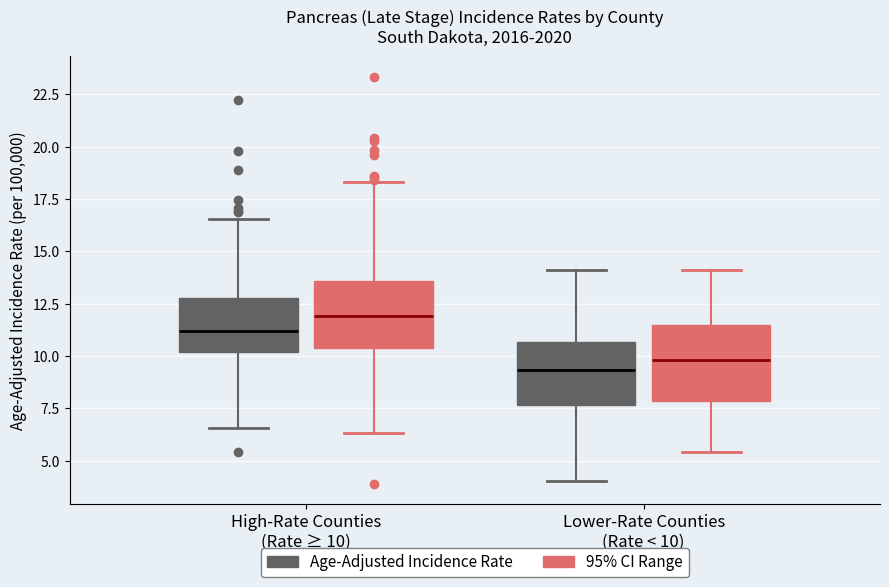

Reading left to right, read every box against the y-axis: the position of its median line, the range the box covers, and the ends of its whiskers. The values are not printed on the chart, so give them approximately, as read against the axis.

High-Rate Counties (Rate ≥ 10) (Age-Adjusted Incidence Rate): median 11.0, box 10.0 to 13.0, whiskers 6.5 to 16.5
High-Rate Counties (Rate ≥ 10) (95% CI Range): median 12.0, box 10.5 to 13.5, whiskers 6.5 to 18.5
Lower-Rate Counties (Rate < 10) (Age-Adjusted Incidence Rate): median 9.5, box 7.5 to 10.5, whiskers 4.0 to 14.0
Lower-Rate Counties (Rate < 10) (95% CI Range): median 10.0, box 8.0 to 11.5, whiskers 5.5 to 14.0